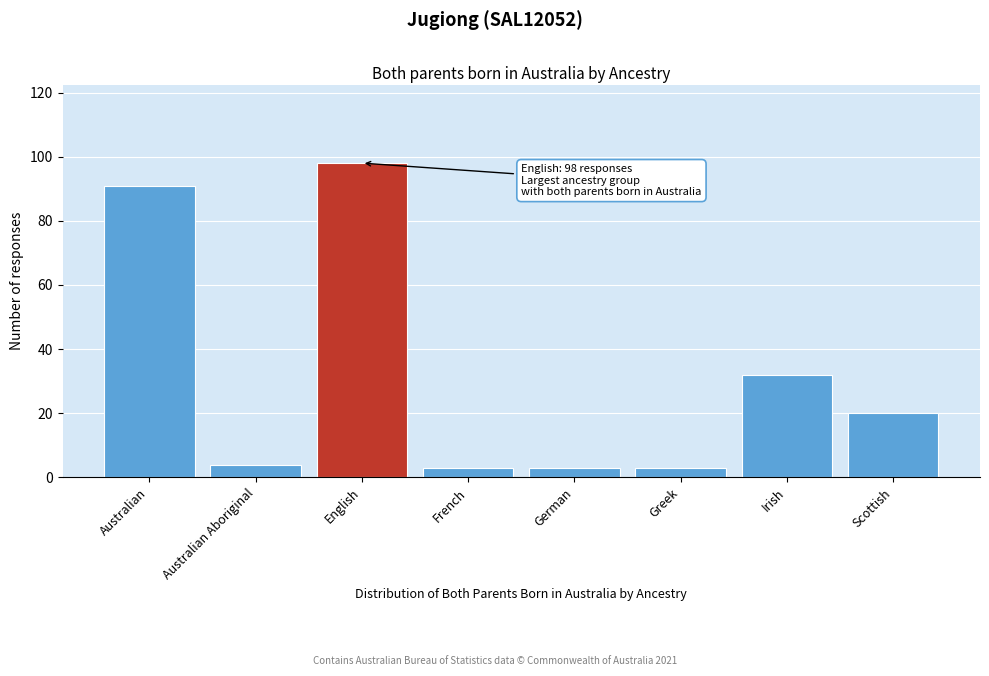

Reading left to right, list all the values displayed in this chart.

Australian=91	Australian Aboriginal=4	English=98	French=3	German=3	Greek=3	Irish=32	Scottish=20